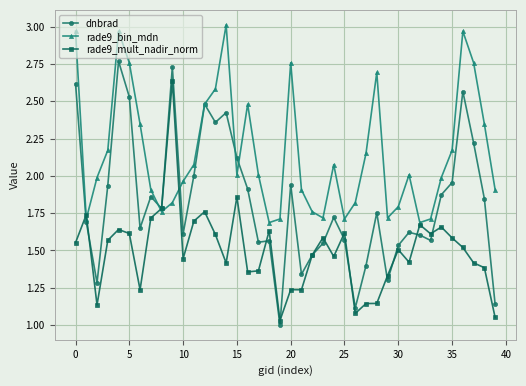

Which series has the largest total across all categories?

rade9_bin_mdn